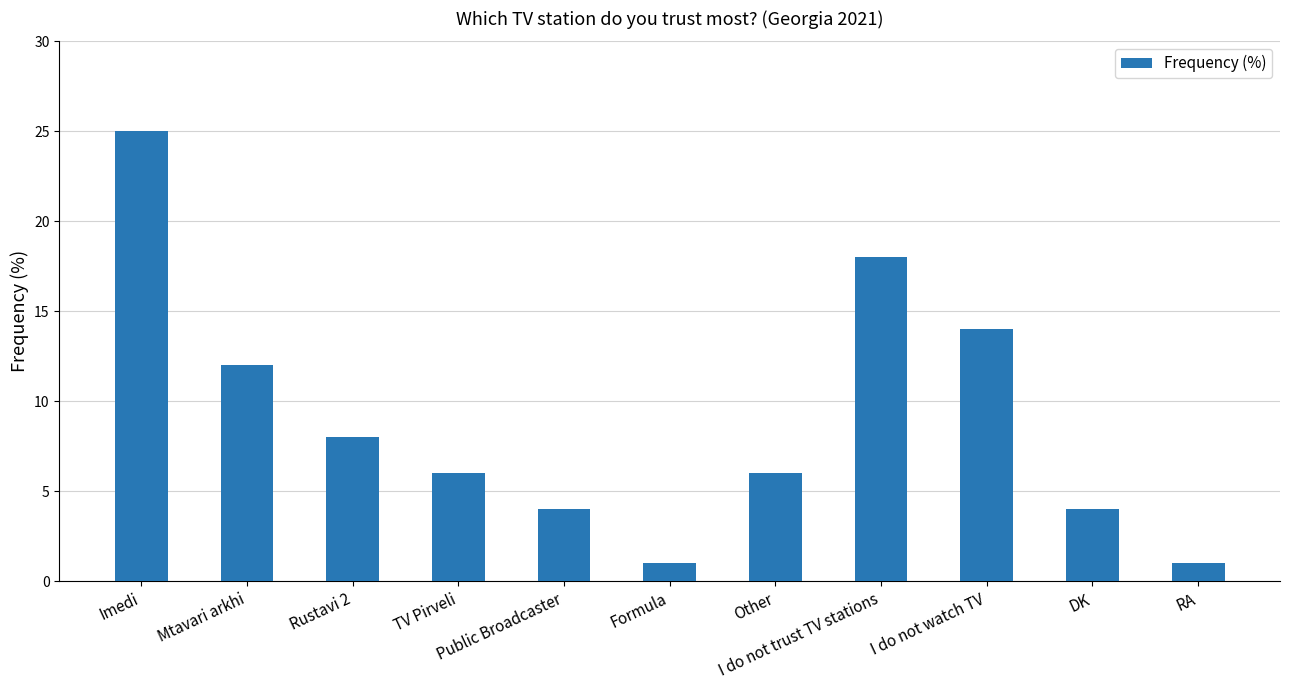

What is the maximum value shown in the chart?

25